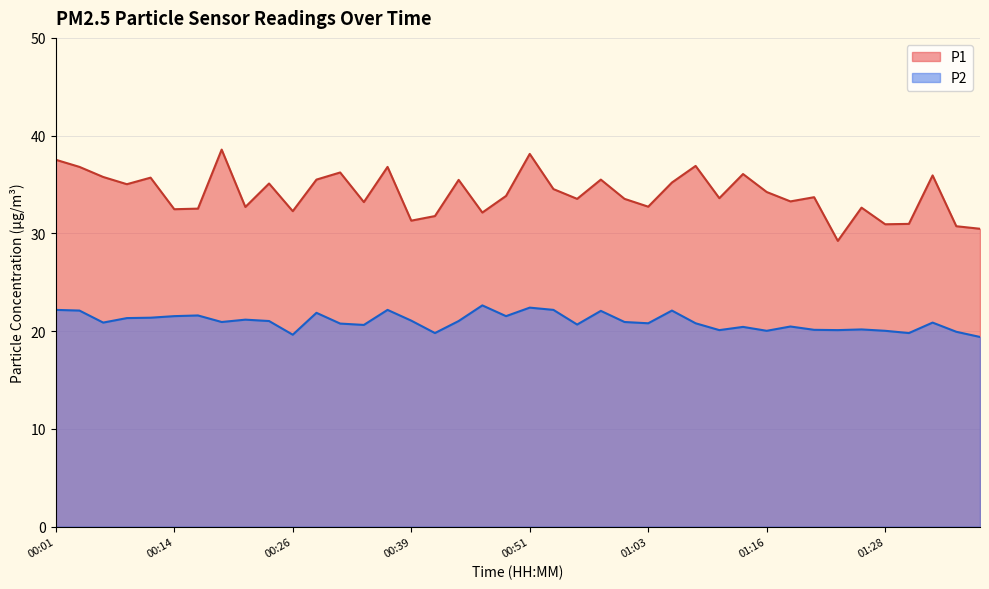

How many interior local valleys does the P1 series have?

13